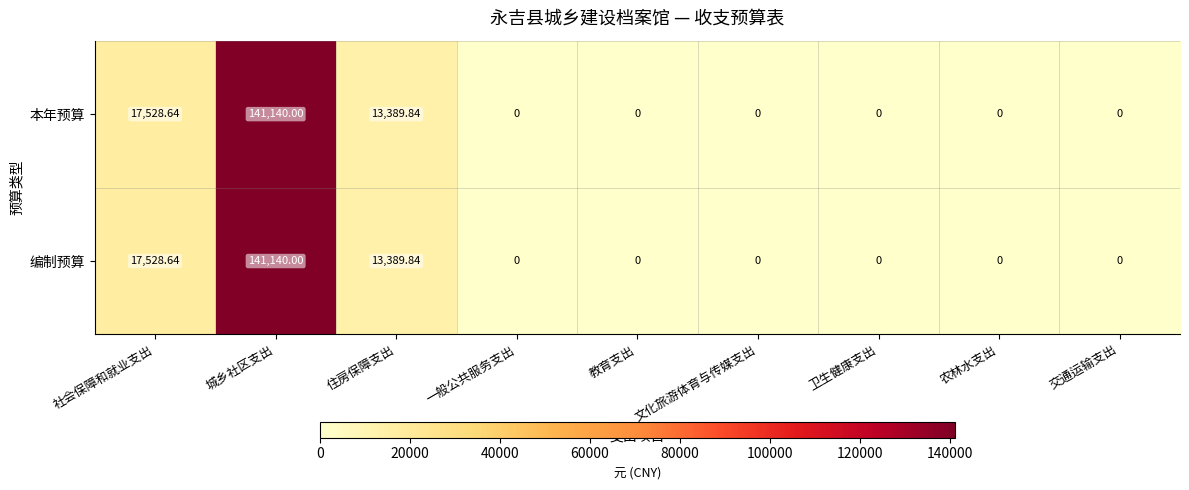

Where is 编制预算 nearest to the value 70570?

社会保障和就业支出